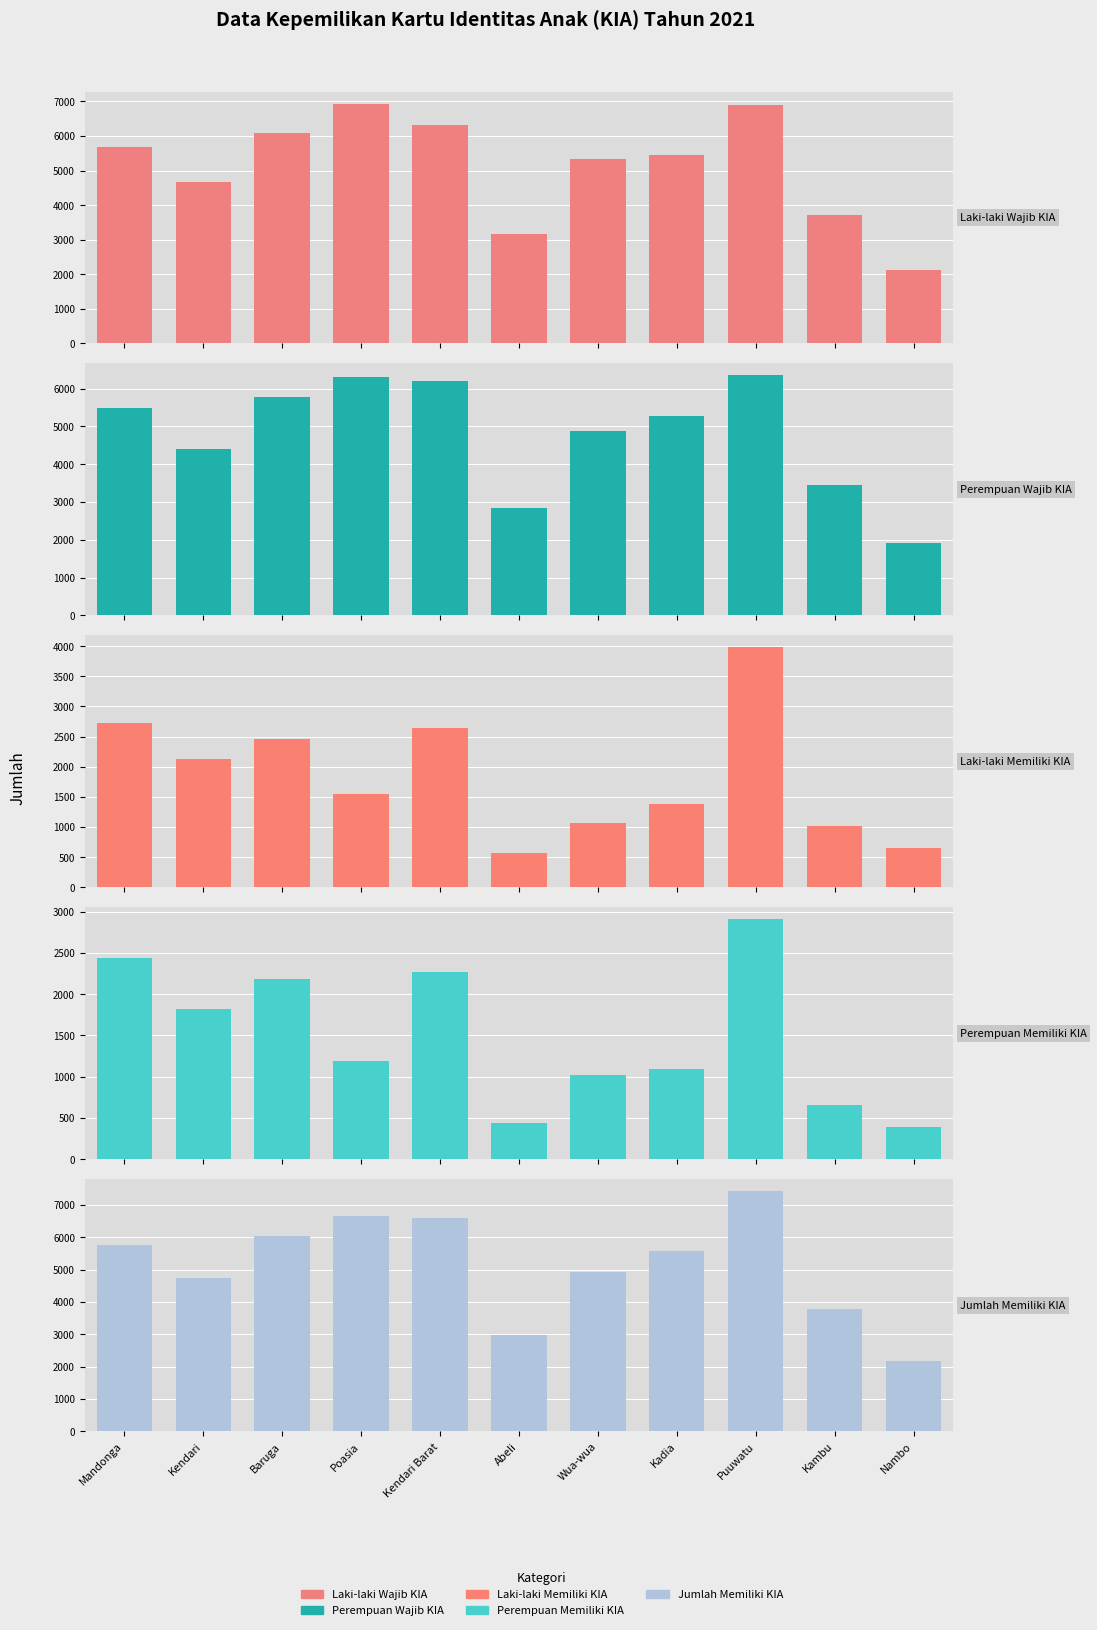

At which category is the sum across all series the highest?

Puuwatu